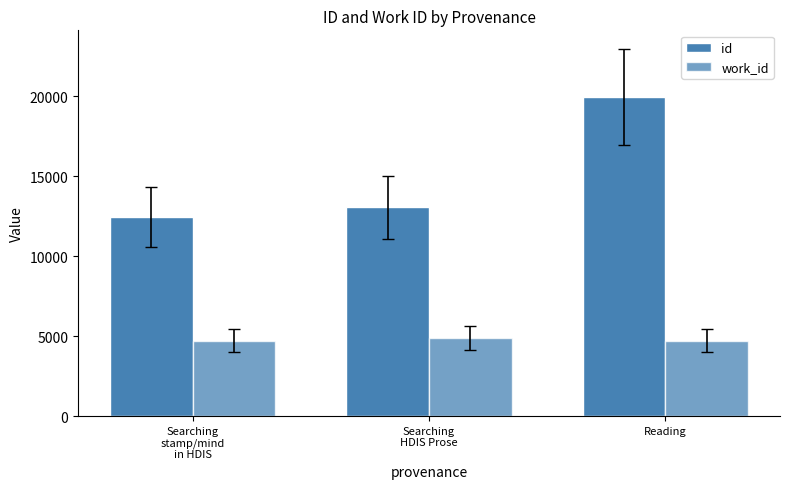

What is the sum of the work_id values at Searching
stamp/mind
in HDIS and Reading?

9436